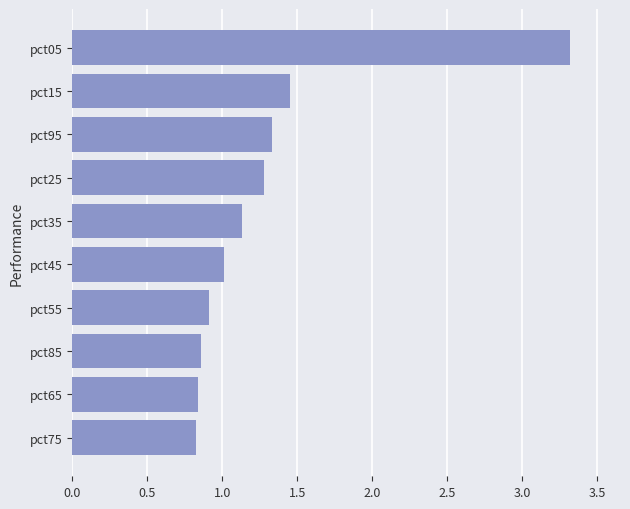

What is the change in value from pct75 to pct35?

+0.3